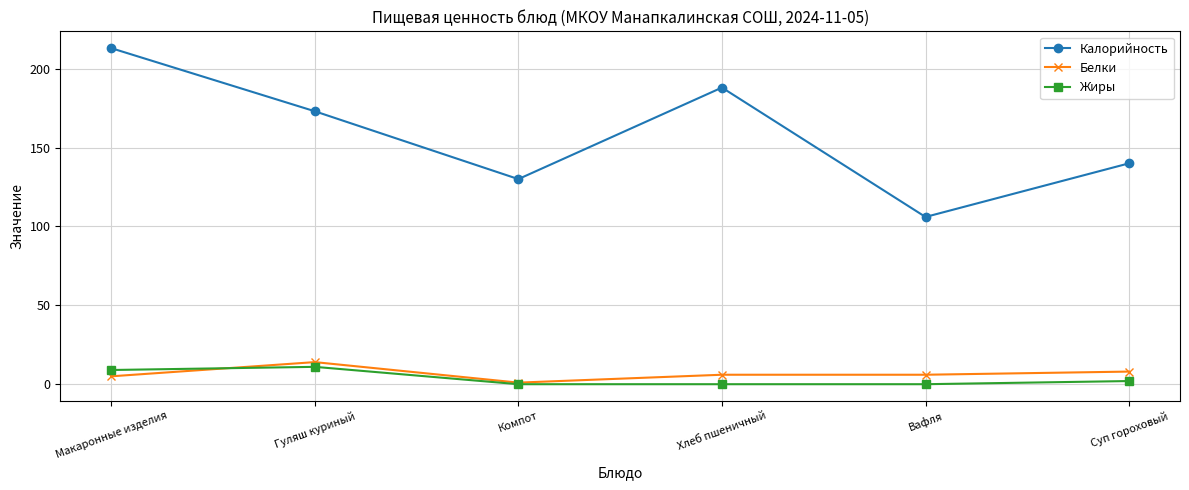

Is it true that Белки equals 6 at Хлеб пшеничный?

True